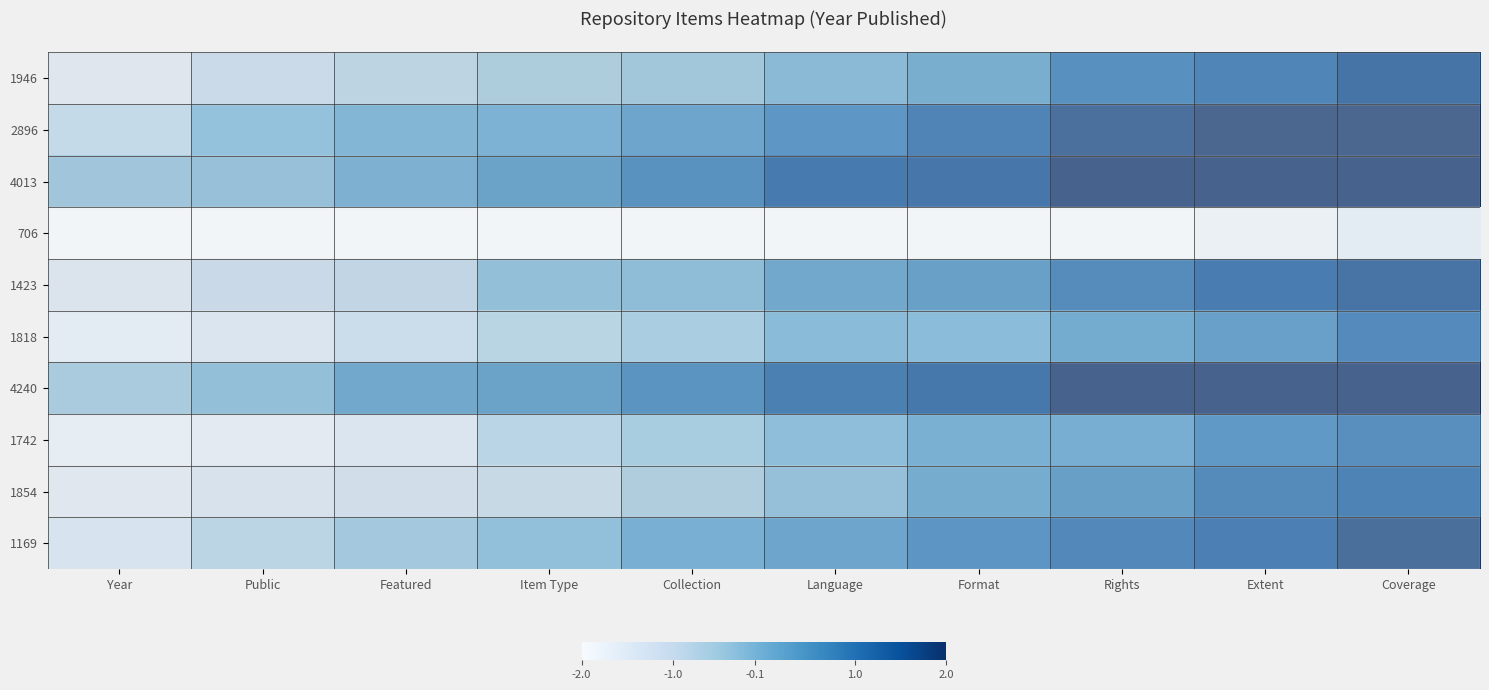

Reading left to right, extract all data points from this chart.

1946: Year=-1.6	Public=-1.0	Featured=-0.8	Item Type=-0.5	Collection=-0.3	Language=0.0	Format=0.3	Rights=1.0	Extent=1.2	Coverage=1.6
2896: Year=-0.8	Public=-0.1	Featured=0.2	Item Type=0.3	Collection=0.6	Language=1.0	Format=1.4	Rights=1.8	Extent=2.1	Coverage=2.4
4013: Year=-0.3	Public=-0.2	Featured=0.2	Item Type=0.6	Collection=1.0	Language=1.5	Format=1.5	Rights=2.0	Extent=2.4	Coverage=2.5
706: Year=-4.6	Public=-4.4	Featured=-4.1	Item Type=-3.4	Collection=-3.0	Language=-2.8	Format=-2.6	Rights=-2.4	Extent=-1.8	Coverage=-1.6
1423: Year=-1.5	Public=-1.0	Featured=-0.8	Item Type=-0.1	Collection=-0.0	Language=0.5	Format=0.7	Rights=1.1	Extent=1.4	Coverage=1.6
1818: Year=-1.6	Public=-1.3	Featured=-0.9	Item Type=-0.6	Collection=-0.4	Language=0.1	Format=0.1	Rights=0.5	Extent=0.7	Coverage=1.2
4240: Year=-0.4	Public=-0.1	Featured=0.5	Item Type=0.6	Collection=0.9	Language=1.4	Format=1.5	Rights=2.1	Extent=2.2	Coverage=2.9
1742: Year=-1.7	Public=-1.6	Featured=-1.3	Item Type=-0.6	Collection=-0.3	Language=0.0	Format=0.4	Rights=0.4	Extent=0.9	Coverage=1.1
1854: Year=-1.6	Public=-1.4	Featured=-1.2	Item Type=-0.9	Collection=-0.5	Language=-0.2	Format=0.4	Rights=0.7	Extent=1.1	Coverage=1.3
1169: Year=-1.2	Public=-0.6	Featured=-0.3	Item Type=-0.0	Collection=0.4	Language=0.6	Format=1.0	Rights=1.3	Extent=1.4	Coverage=1.8